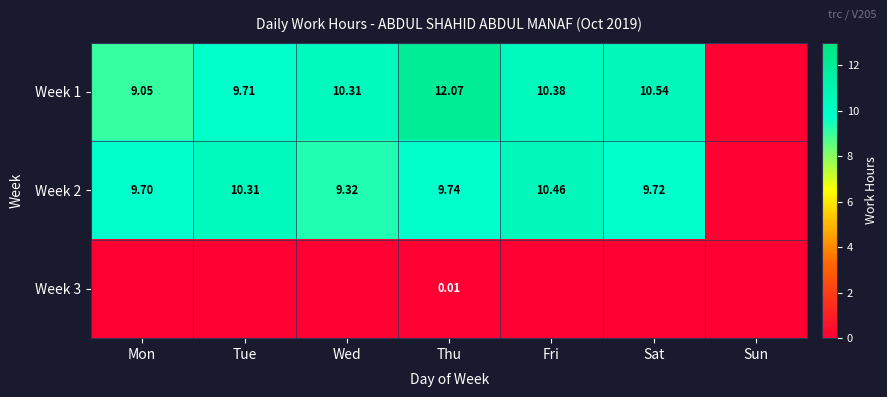

At Fri, list the series in order from smallest to largest.

Week 3, Week 1, Week 2